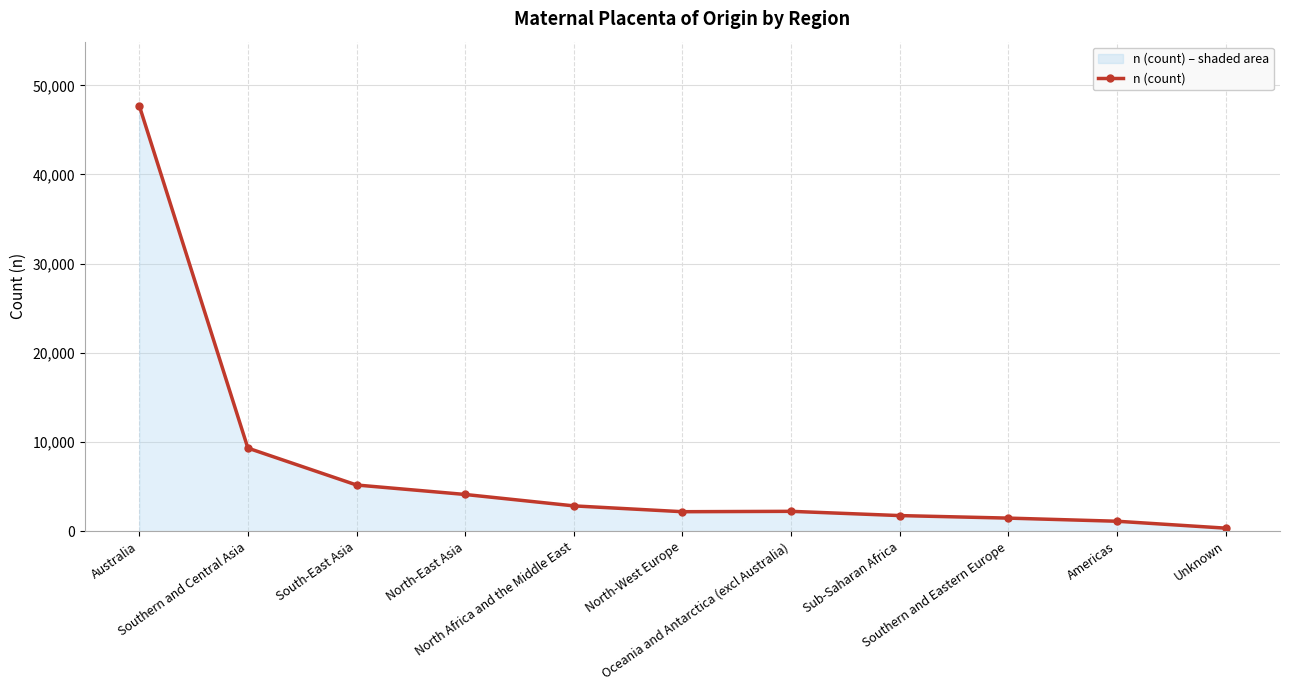

Is it true that the value at North-West Europe is 2180?

True